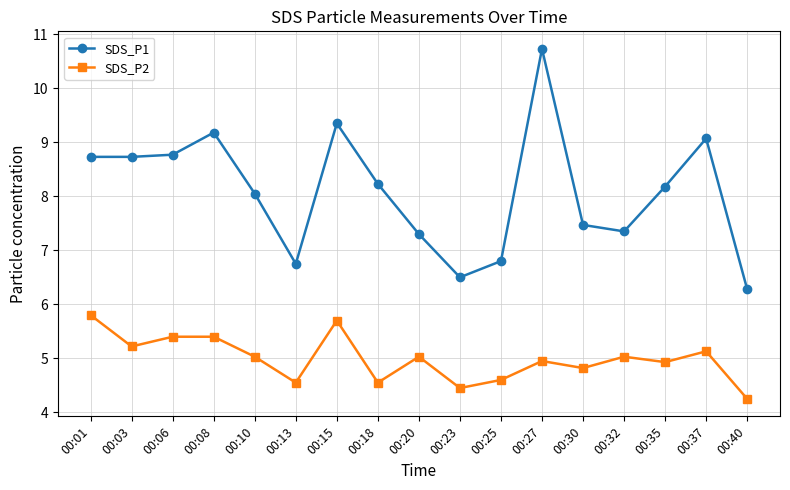

True or false: SDS_P1 has more than 2 interior local peaks.

True